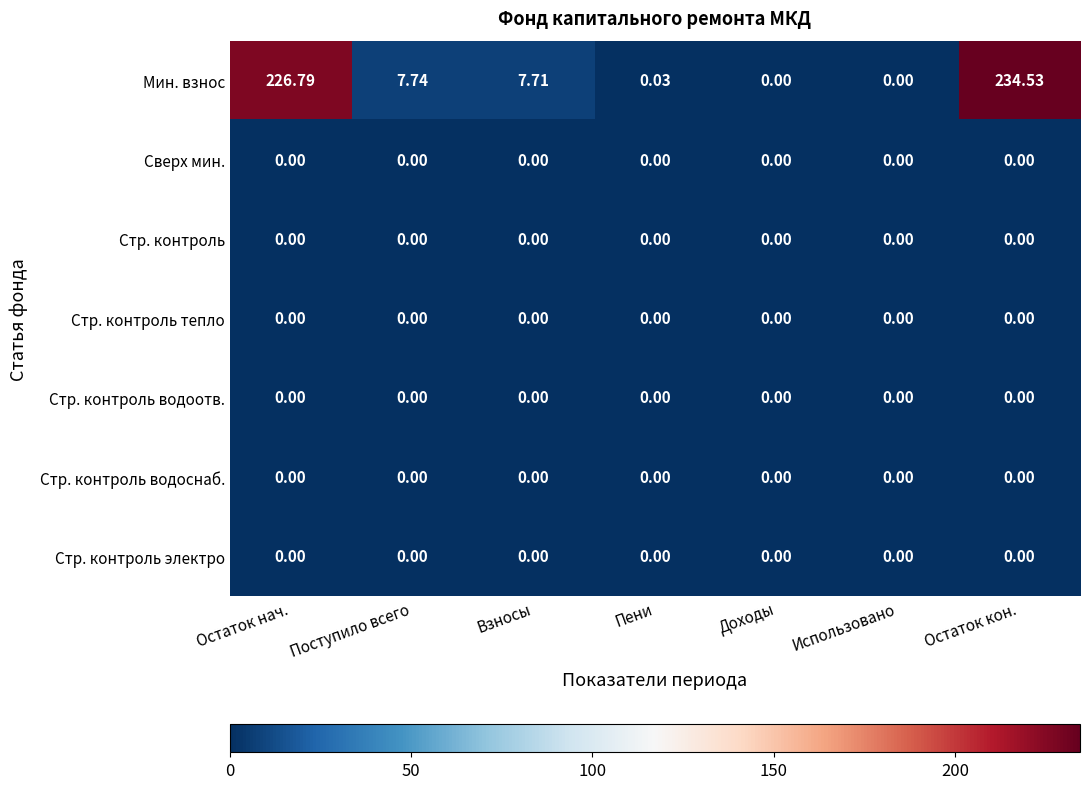

Which label corresponds to the largest value in the chart?

Остаток кон.